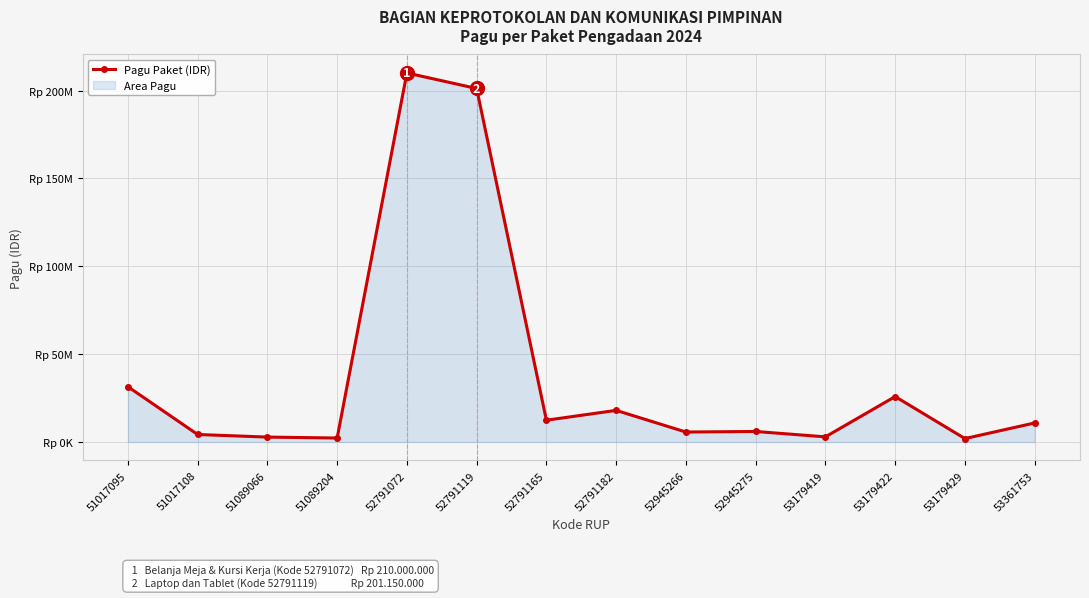

Which label corresponds to the largest value in the chart?

52791072